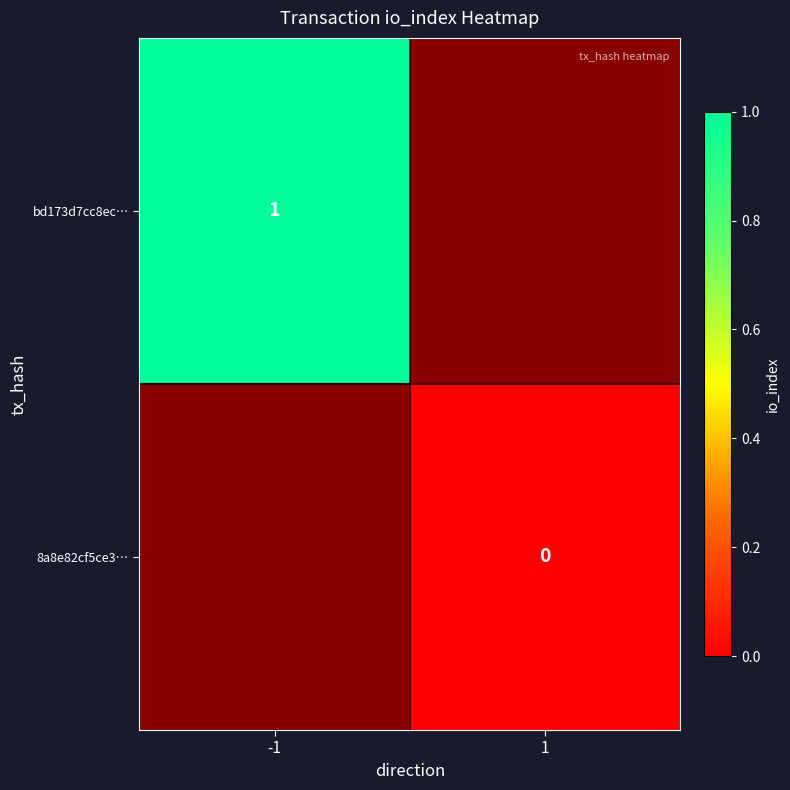

How many data points does each series have?

2